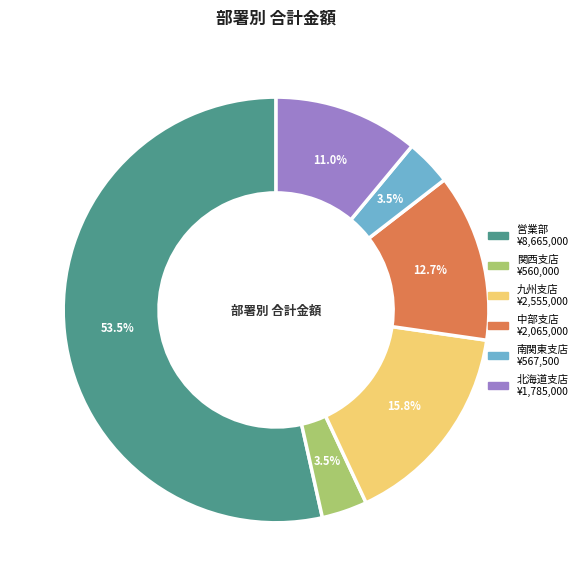

Count the number of slices in the pie.

6